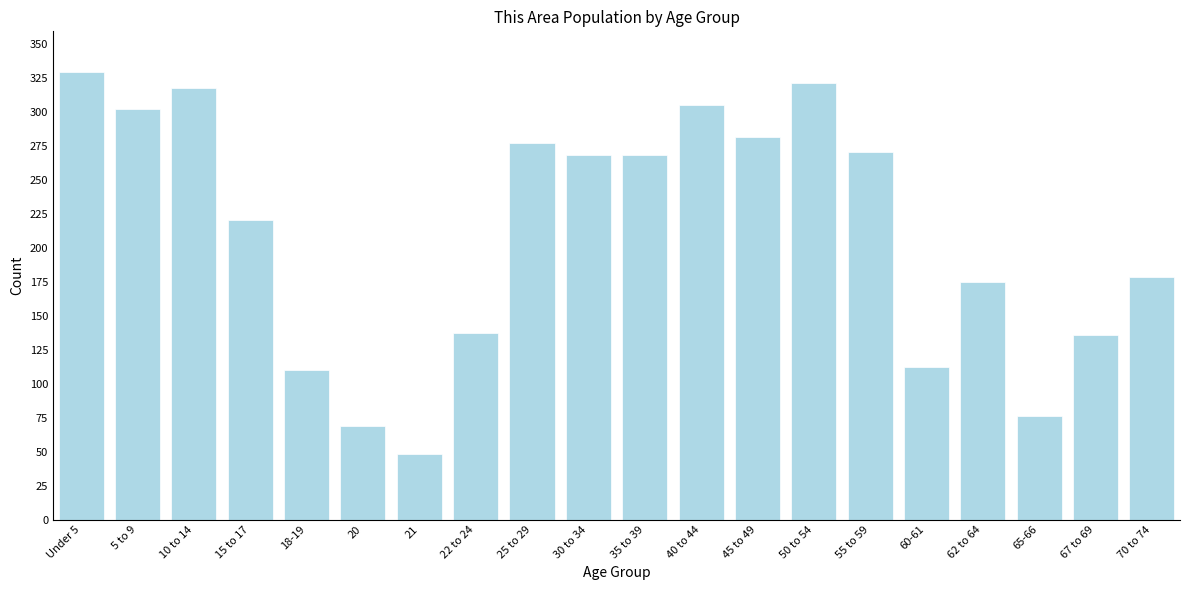

What is the smallest value displayed?

48